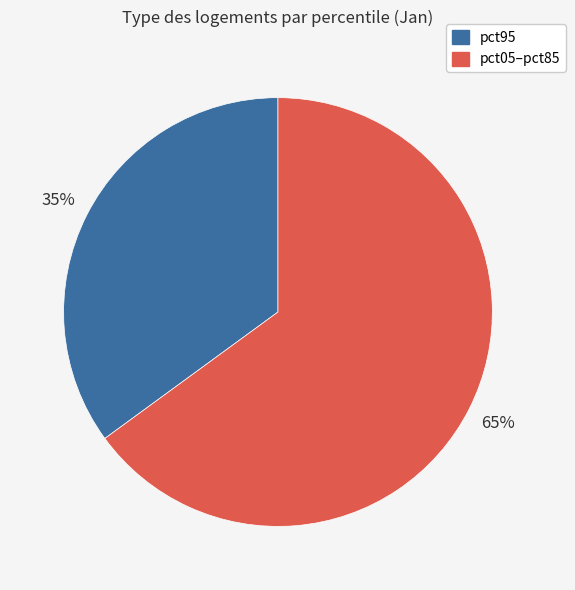

How many segments does this pie chart have?

2